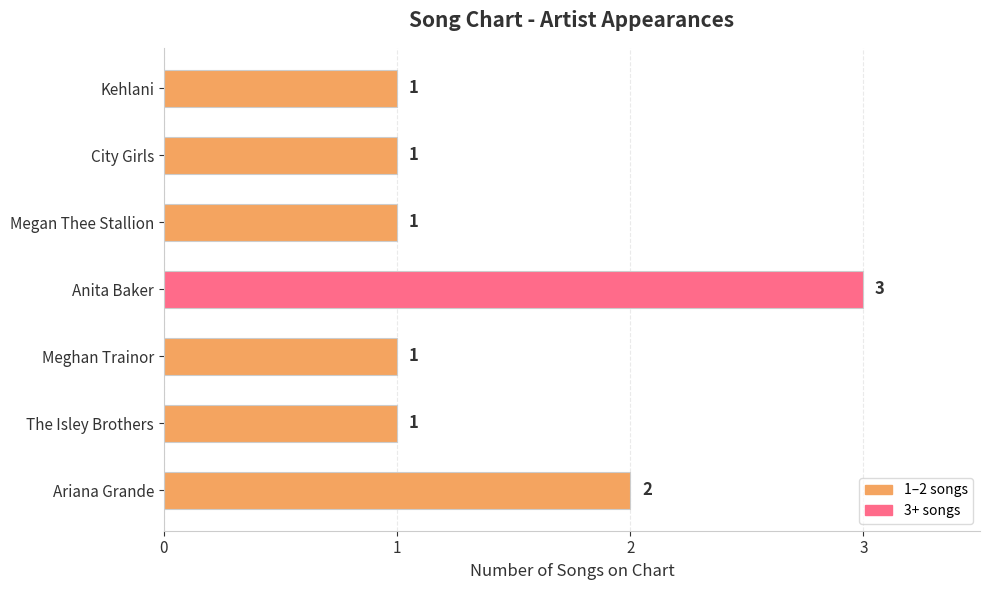

What is the sum of the values at Megan Thee Stallion and Ariana Grande?

3